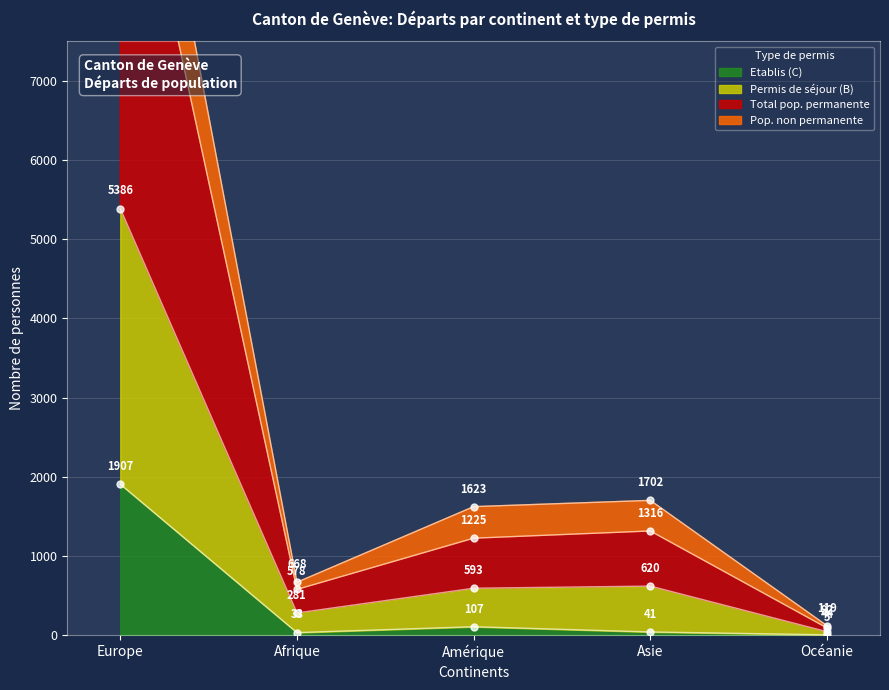

Is it true that Total pop. permanente equals 3217 at Europe?

False